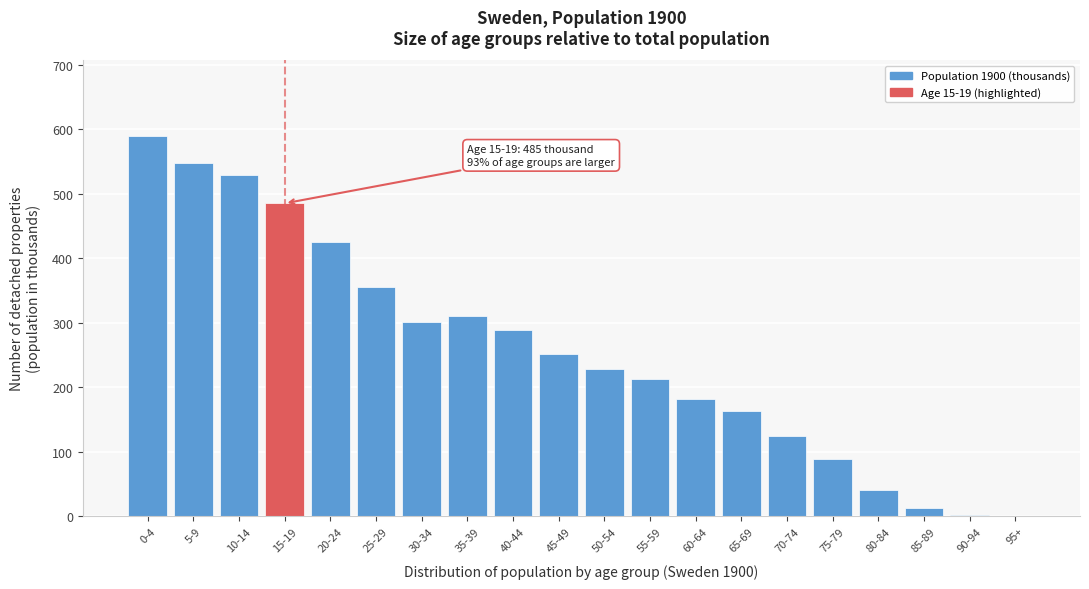

What is the change in value from 30-34 to 65-69?

-138.9